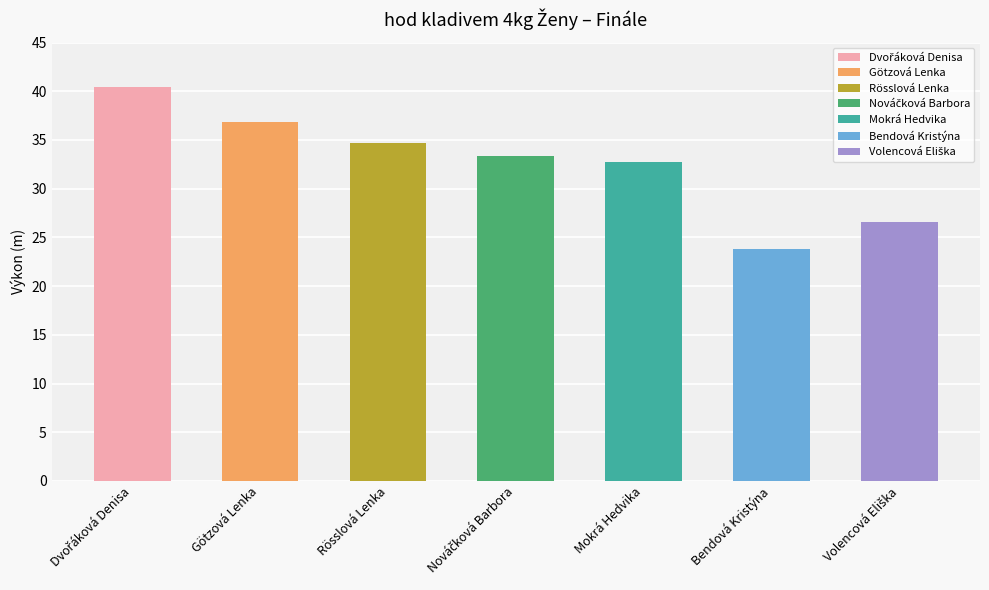

Reading right to left, list all the values displayed in this chart.

26.6	23.8	32.8	33.3	34.6	36.9	40.5